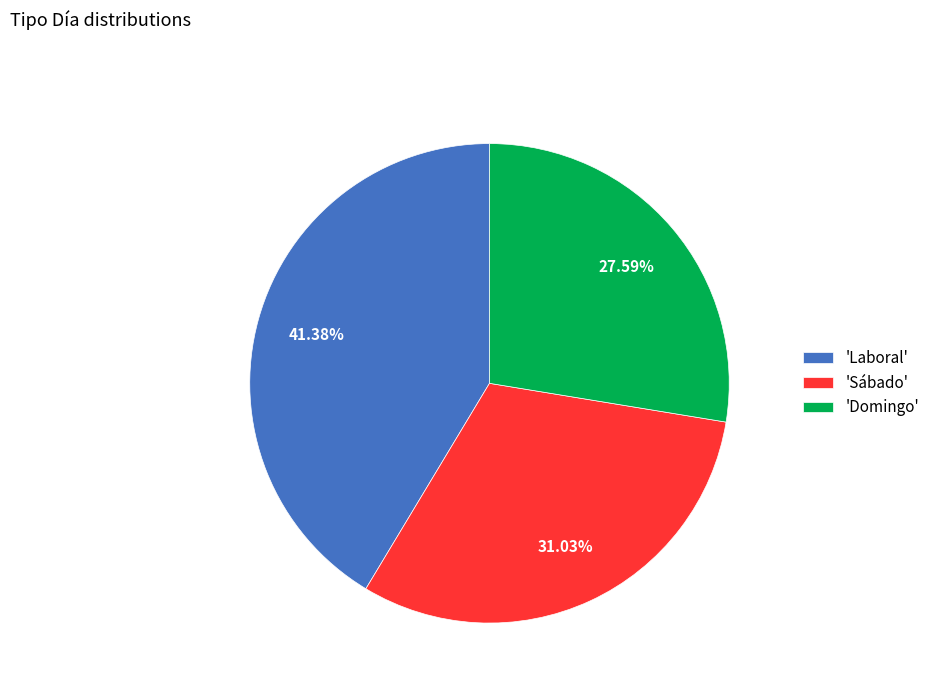

Count the number of slices in the pie.

3